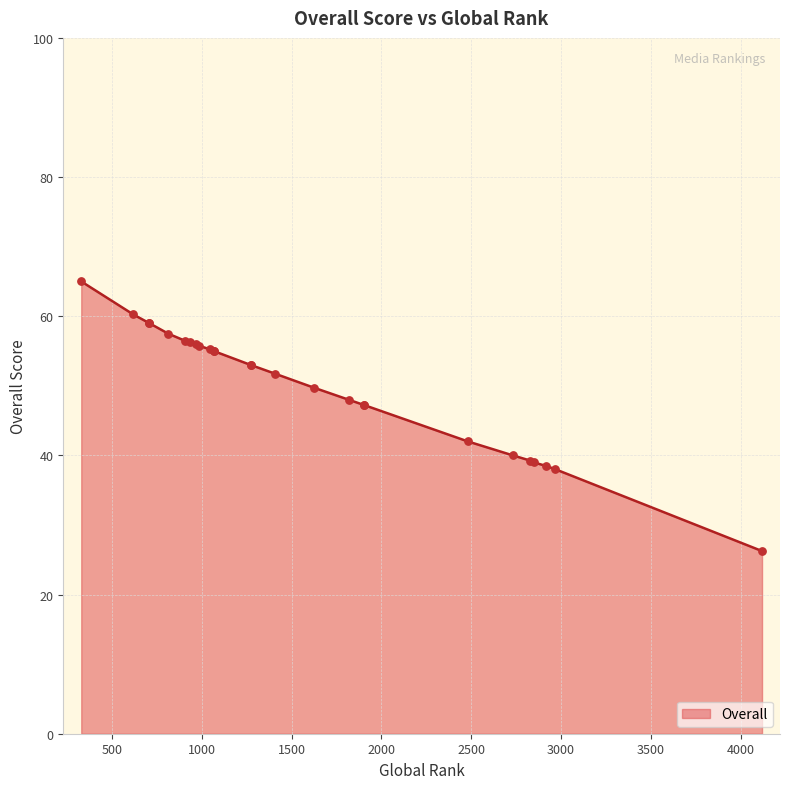

What is the change in value from 1066 to 1044?

+0.2